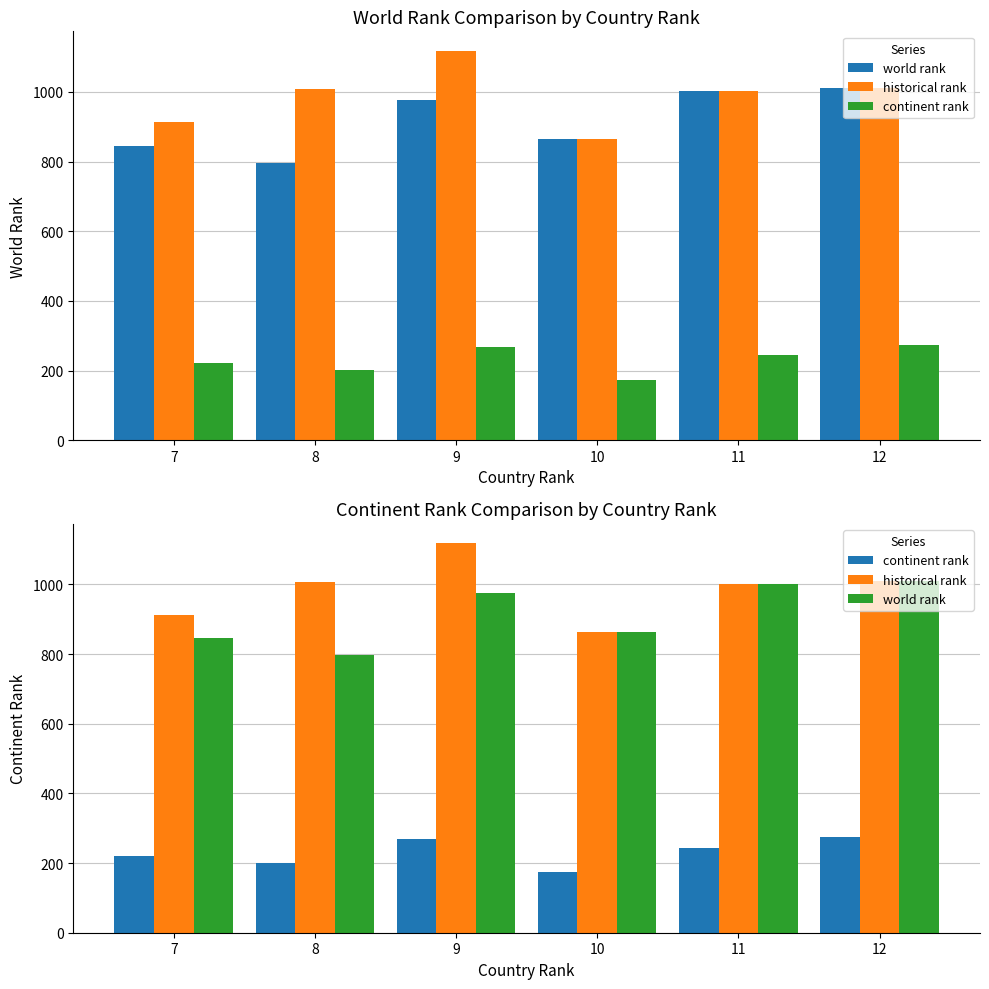

Reading left to right, transcribe all the data shown in this chart.

world rank: 845	796	976	864	1002	1011
historical rank: 913	1008	1118	864	1002	1011
continent rank: 221	201	269	174	244	274